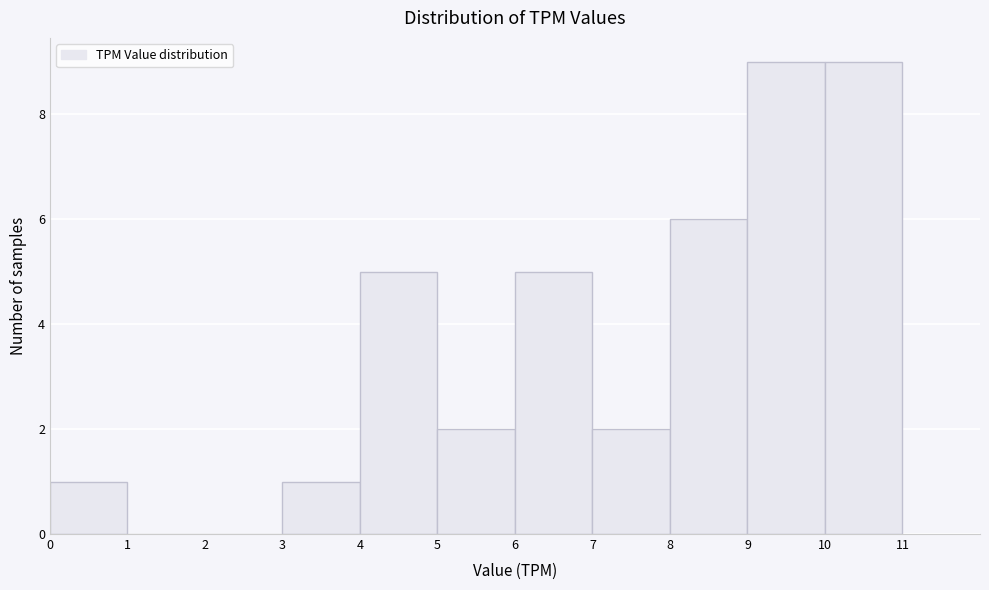

Reading left to right, transcribe this chart: for each bar, give the range it covers on the x-axis and its height. The values are not printed on the chart, so give them approximately, as read against the axis.

0 to 1: 1
1 to 2: 0
2 to 3: 0
3 to 4: 1
4 to 5: 5
5 to 6: 2
6 to 7: 5
7 to 8: 2
8 to 9: 6
9 to 10: 9
10 to 11: 9